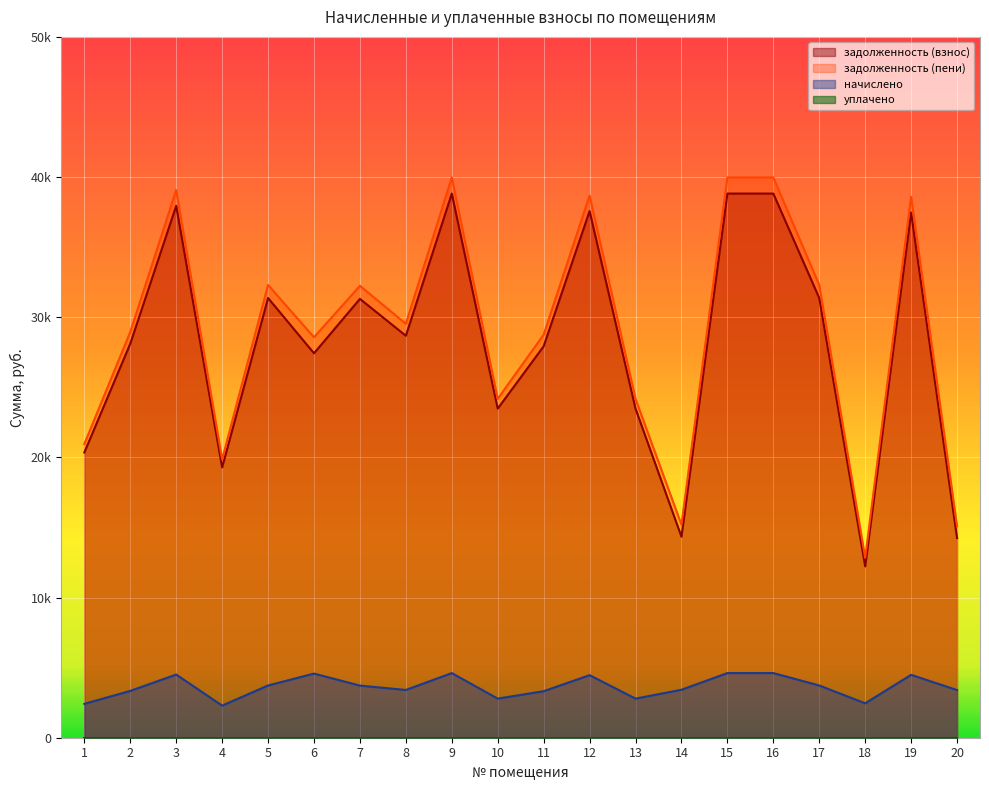

What is the maximum value for задолженность (взнос)?

38821.9